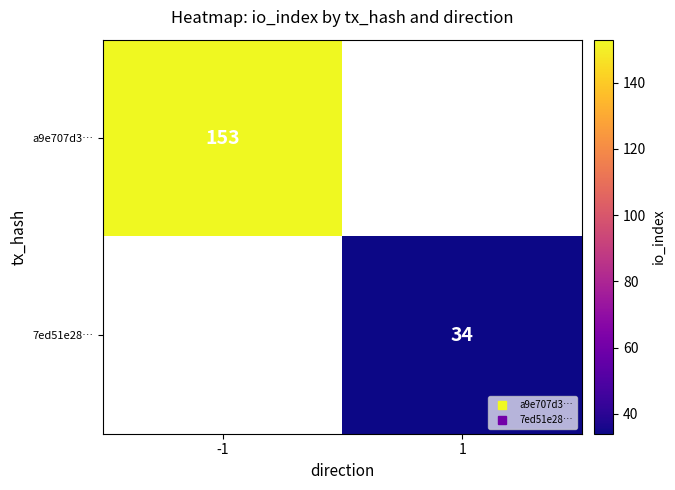

How many data points does each series have?

2